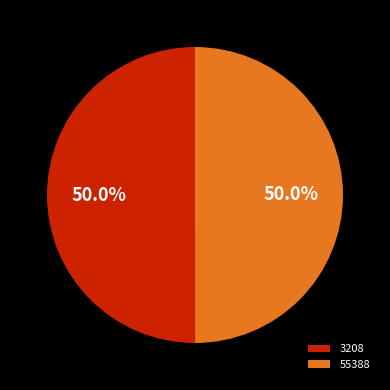

The 3208 slice represents 43% of the pie. True or false?

False